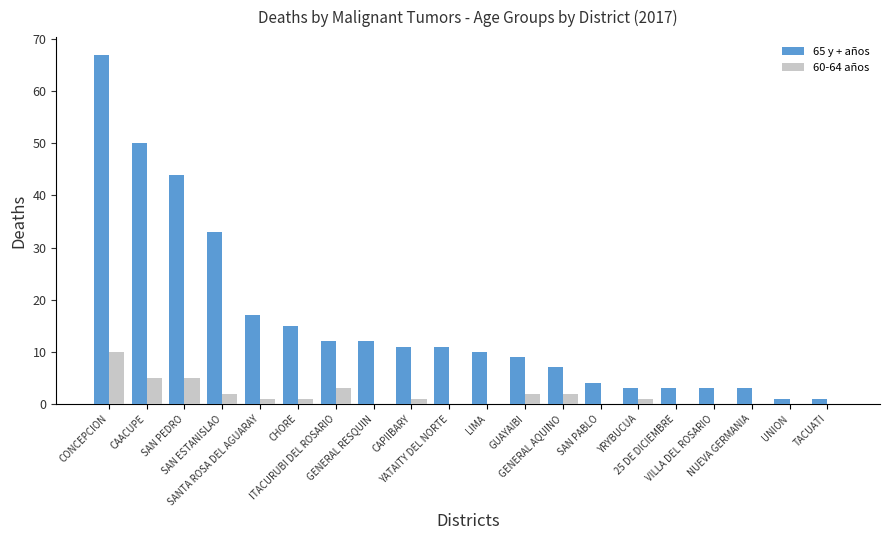

What is the sum of all 65 y + años values?

316